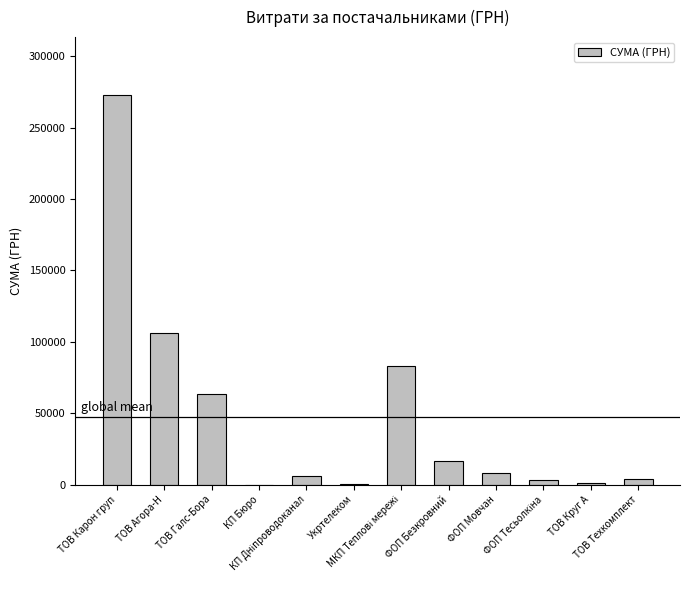

What is the maximum value shown in the chart?

272422.2